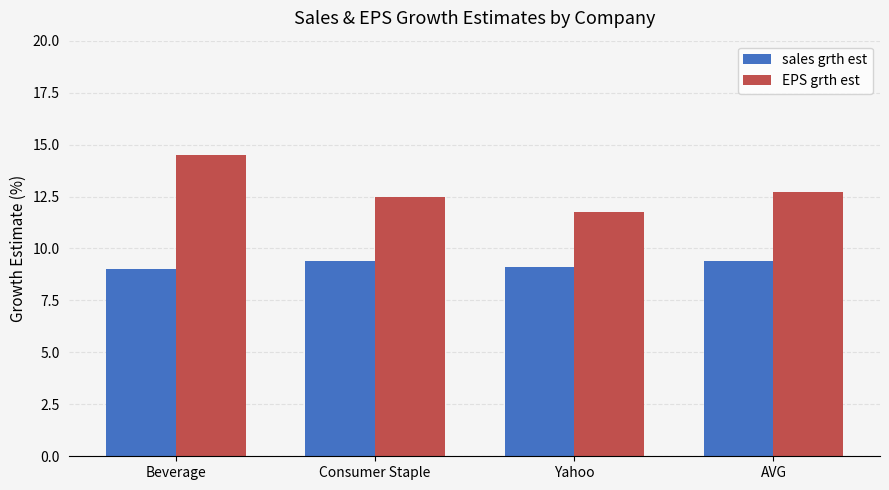

Rank the series by their average value, from lowest to highest.

sales grth est, EPS grth est